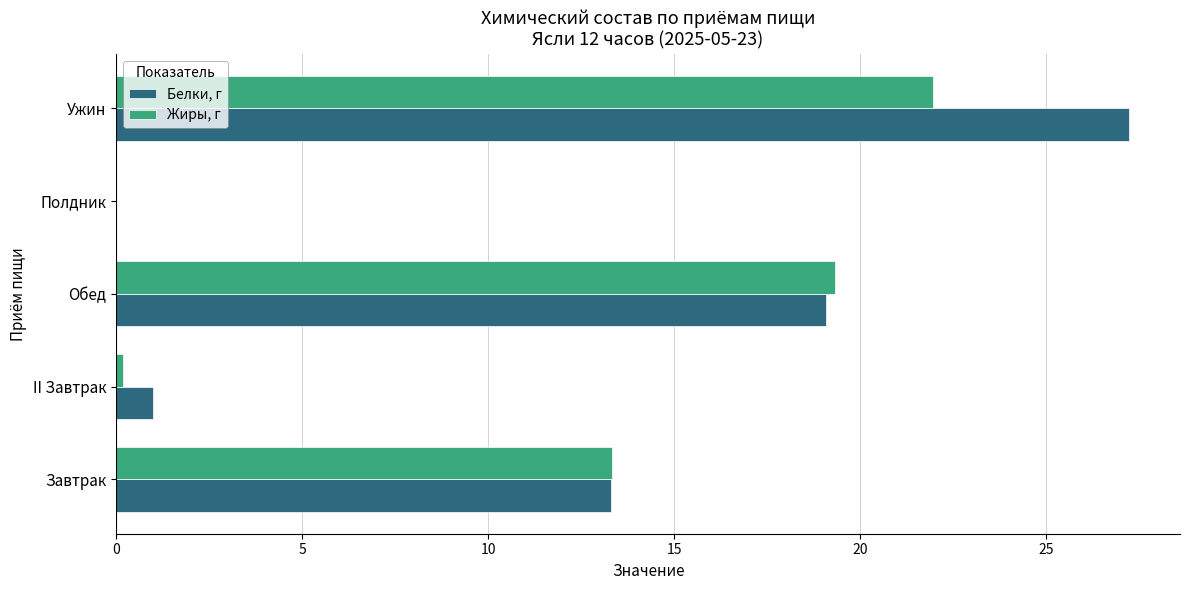

What is the sum of the Белки, г values at Полдник and Обед?

19.1